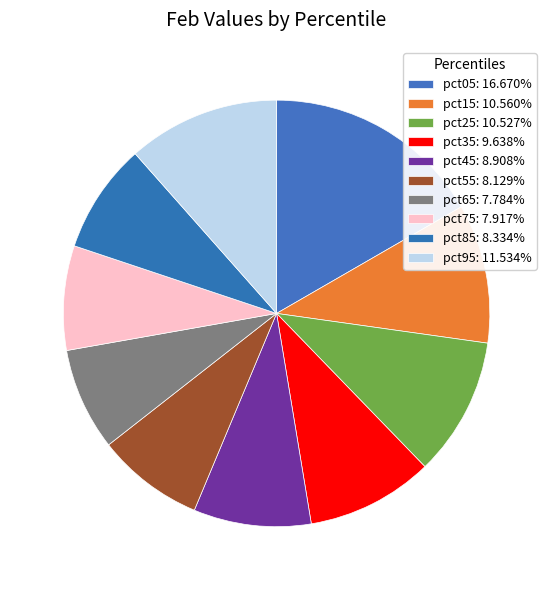

Which slice is the largest?

pct05